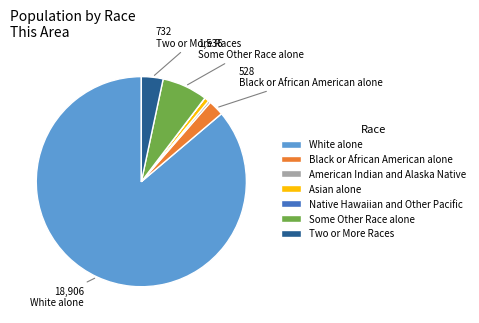

Is the sum of American Indian and Alaska Native and Black or African American alone greater than half?

No